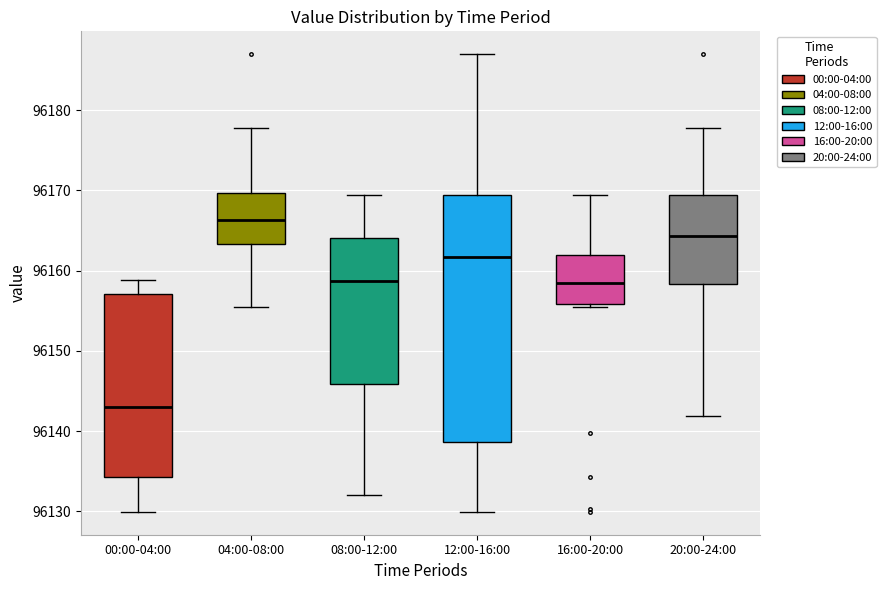

Which box has the lowest median line?

00:00-04:00